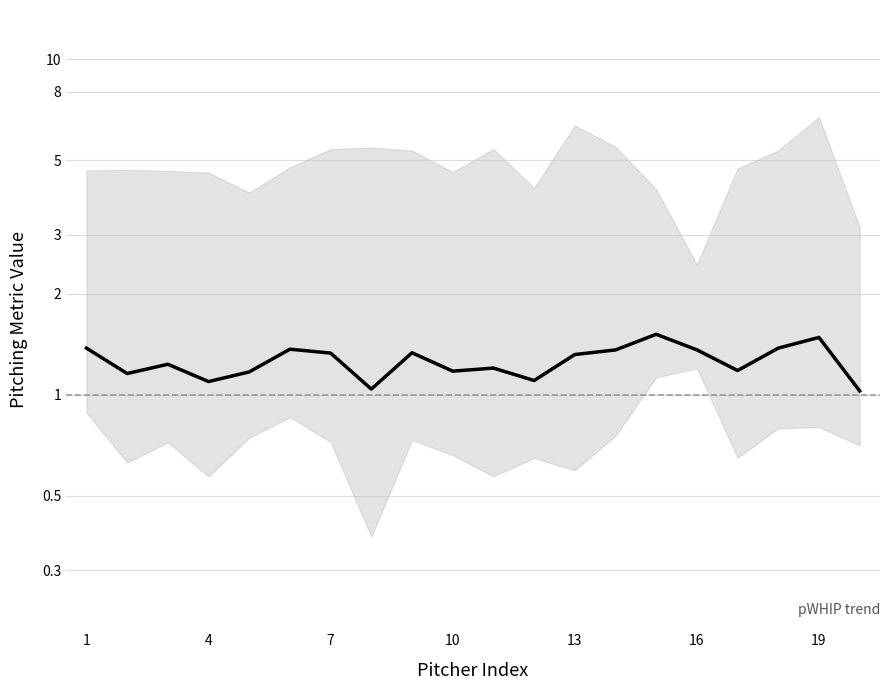

How many points are lower than both their immediate neighbors (excluding endpoints)?

6